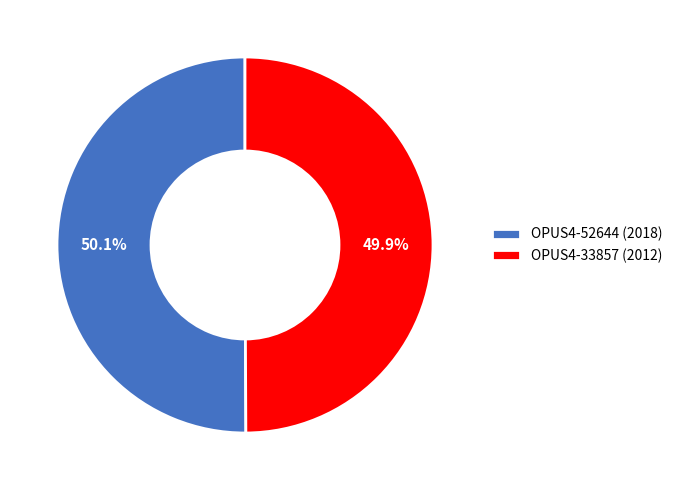

To the nearest percent, what is the average slice percentage?

50%